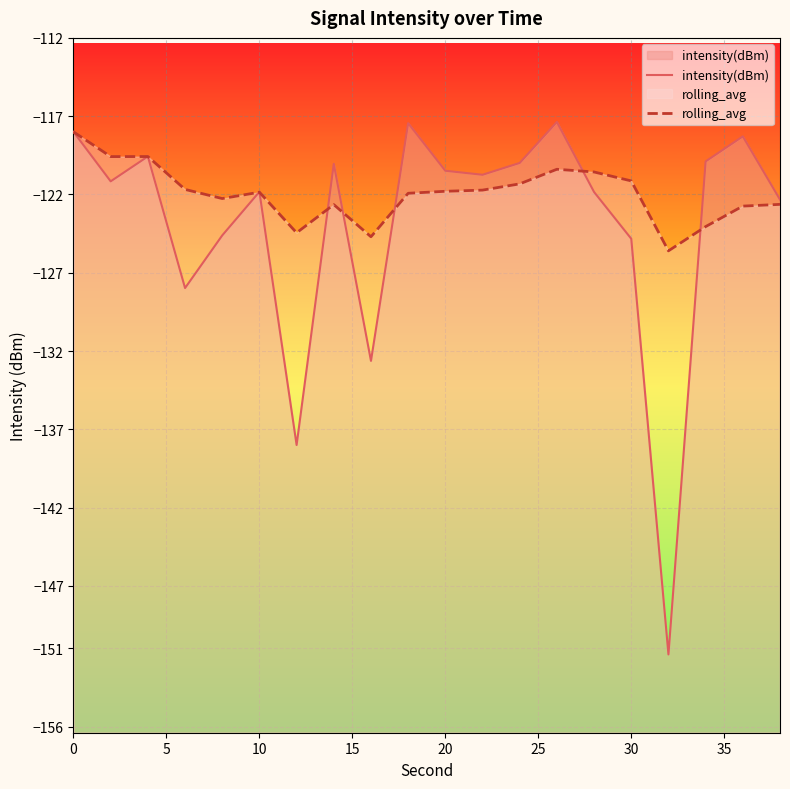

What are all the series names shown in the legend?

intensity(dBm), rolling_avg